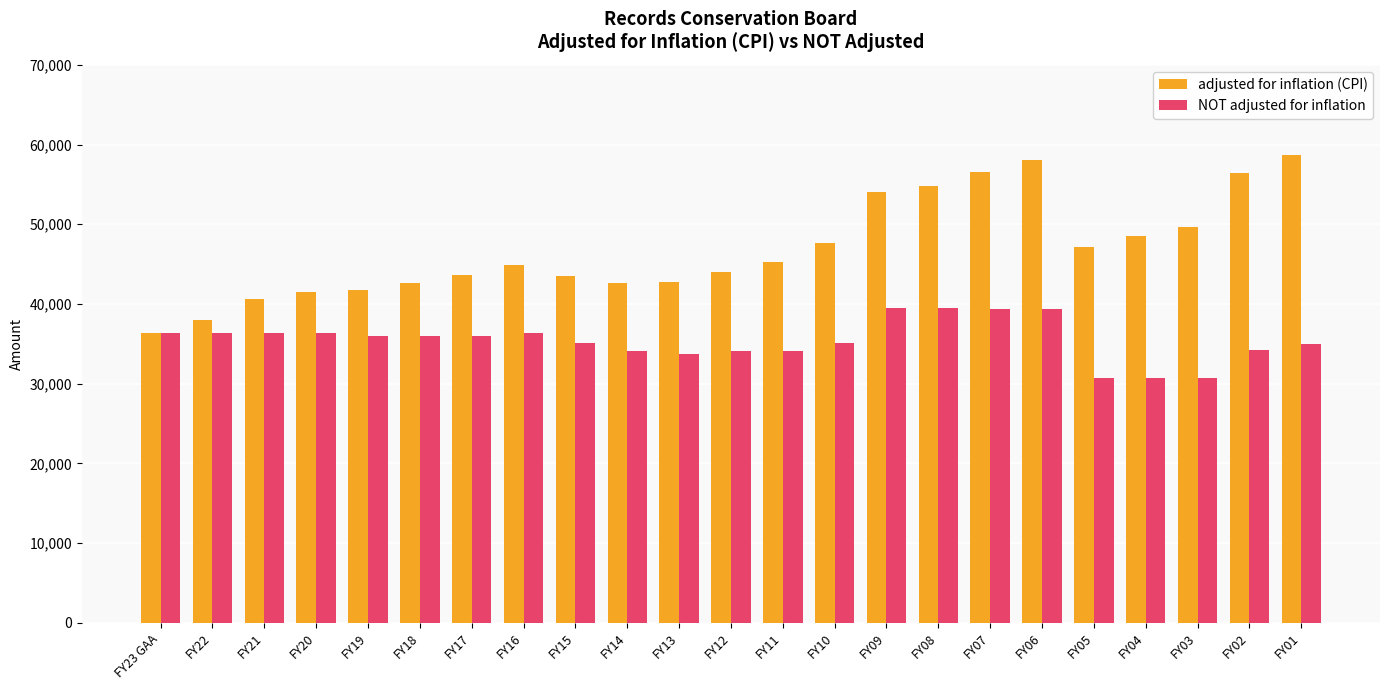

What is the spread (max minus min) of values at FY15?

8467